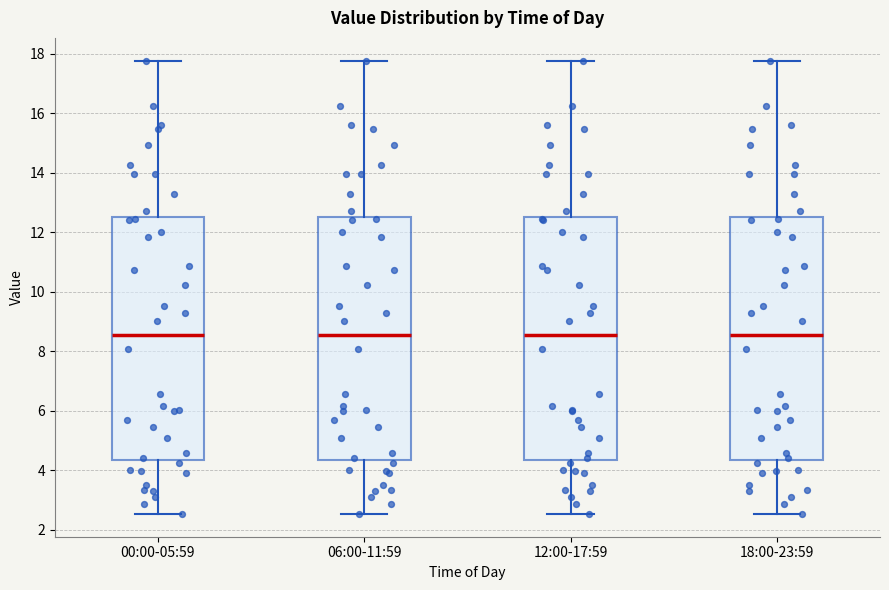

Reading left to right, read every box against the y-axis: the position of its median line, the range the box covers, and the ends of its whiskers. The values are not printed on the chart, so give them approximately, as read against the axis.

00:00-05:59: median 8.6, box 4.4 to 12.6, whiskers 2.6 to 17.8
06:00-11:59: median 8.6, box 4.4 to 12.6, whiskers 2.6 to 17.8
12:00-17:59: median 8.6, box 4.4 to 12.6, whiskers 2.6 to 17.8
18:00-23:59: median 8.6, box 4.4 to 12.6, whiskers 2.6 to 17.8